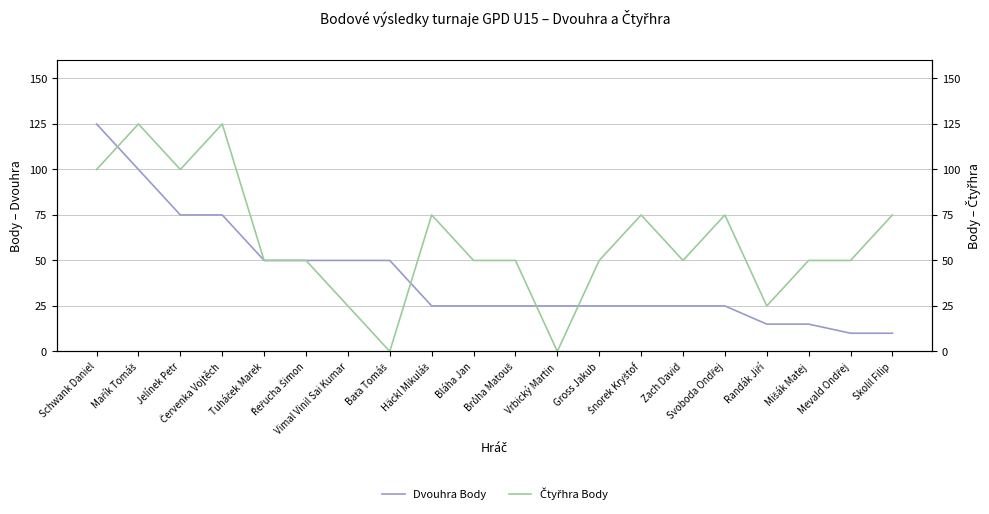

At which category does Čtyřhra Body reach its first local valley?

Jelínek Petr